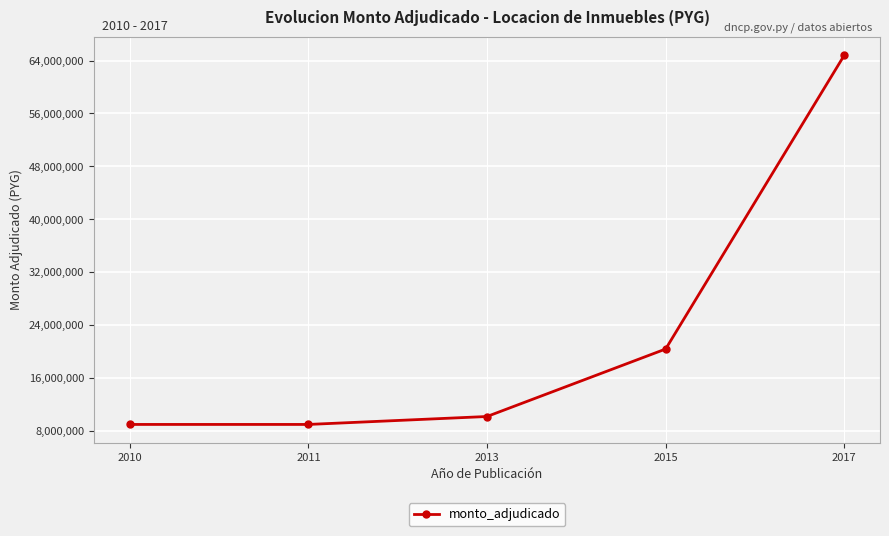

The value at 2011 is 12709923. True or false?

False